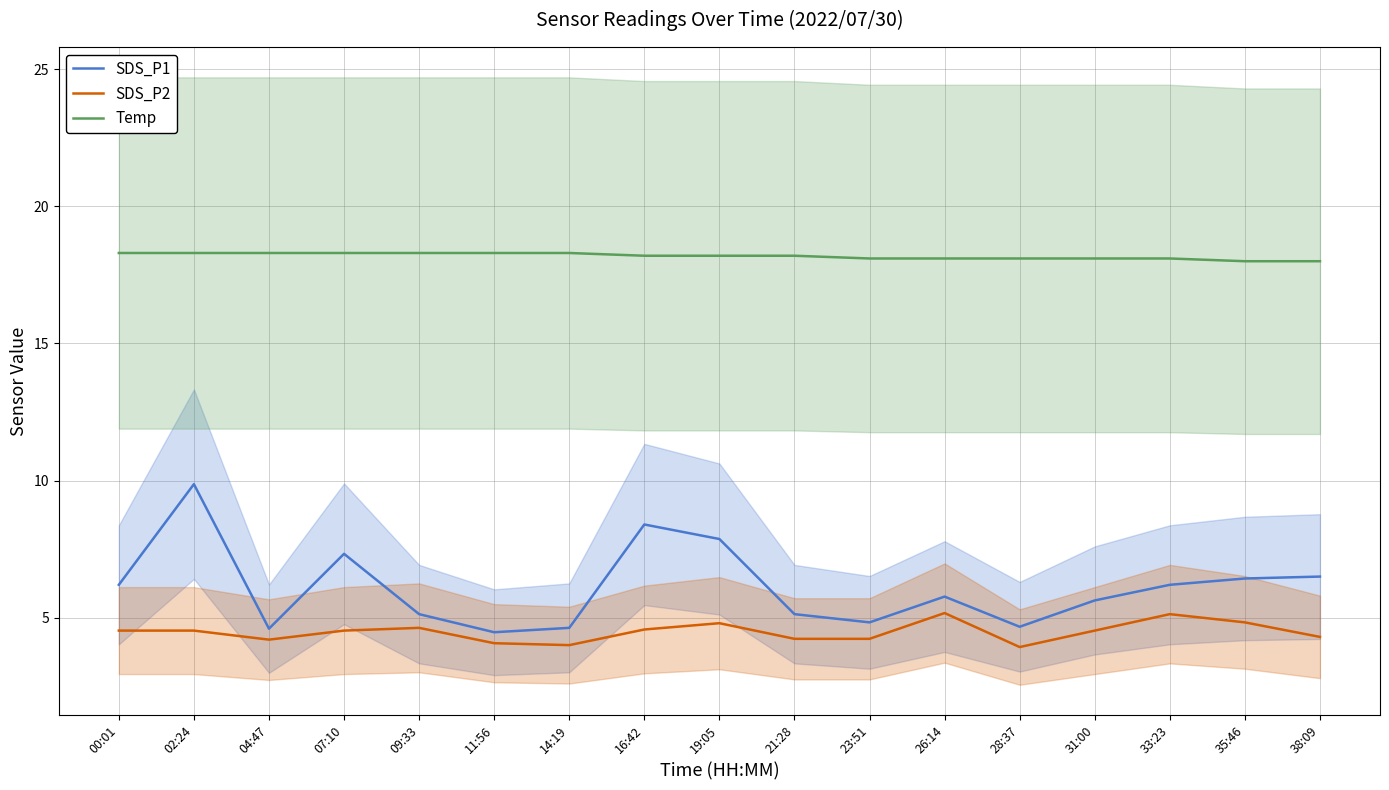

What is the total value across all series at 31:00?

28.3